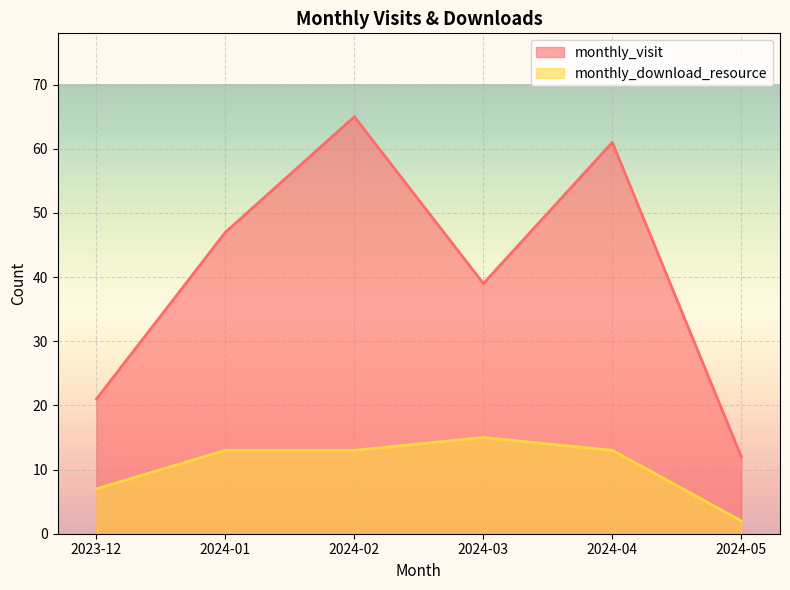

Reading left to right, extract all data points from this chart.

monthly_visit: 2023-12=21	2024-01=47	2024-02=65	2024-03=39	2024-04=61	2024-05=12
monthly_download_resource: 2023-12=7	2024-01=13	2024-02=13	2024-03=15	2024-04=13	2024-05=2